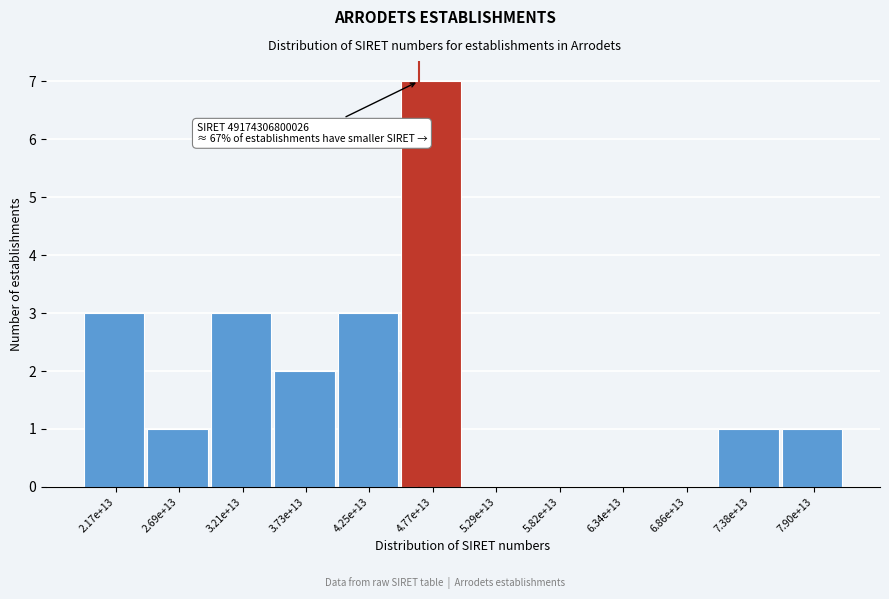

Reading left to right, what are all the values shown in this chart?

2.17e+13=3	2.69e+13=1	3.21e+13=3	3.73e+13=2	4.25e+13=3	4.77e+13=7	5.29e+13=0	5.82e+13=0	6.34e+13=0	6.86e+13=0	7.38e+13=1	7.90e+13=1